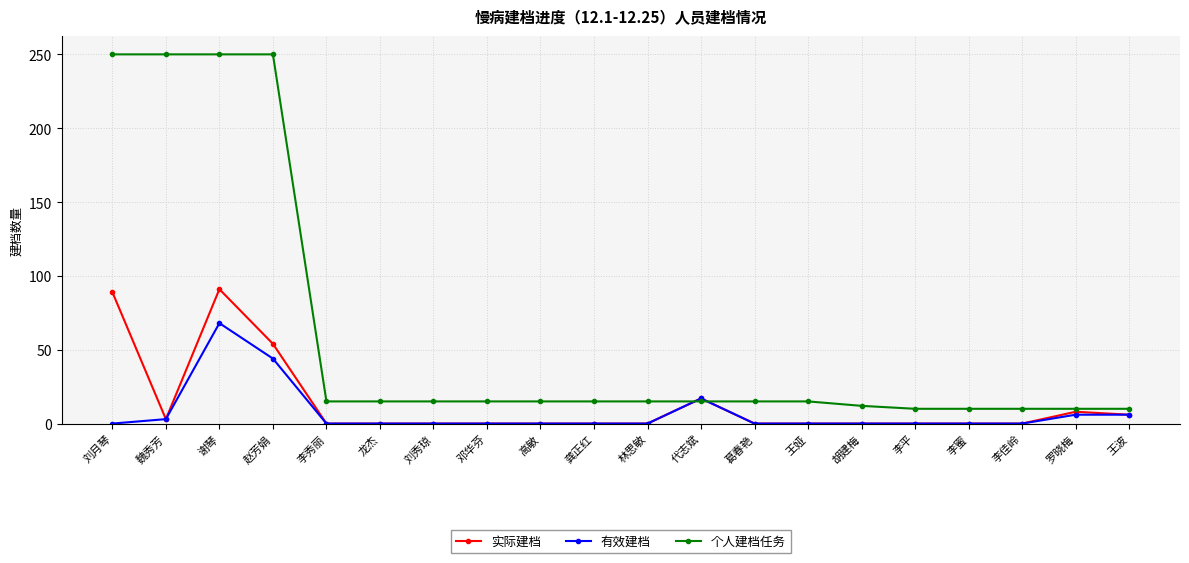

What is the maximum value shown in the chart?

250